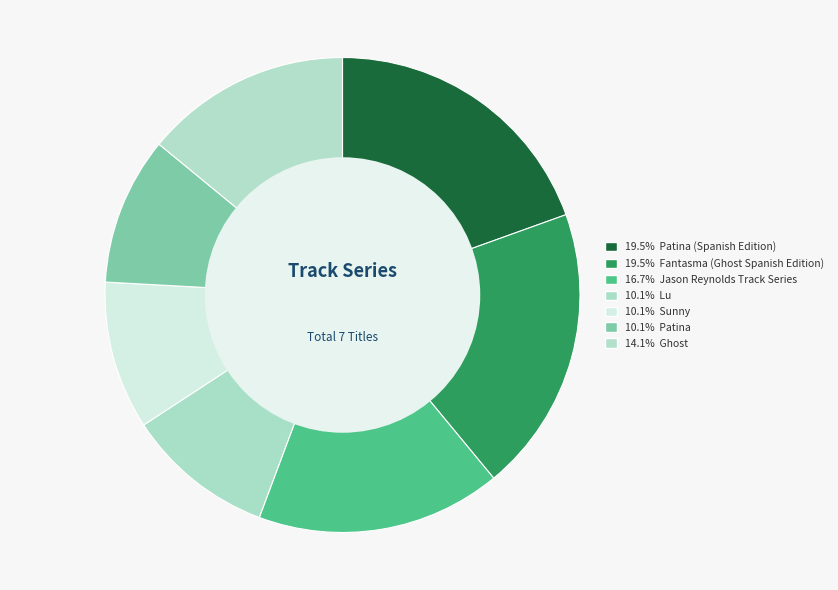

How many slices are in this pie chart?

7